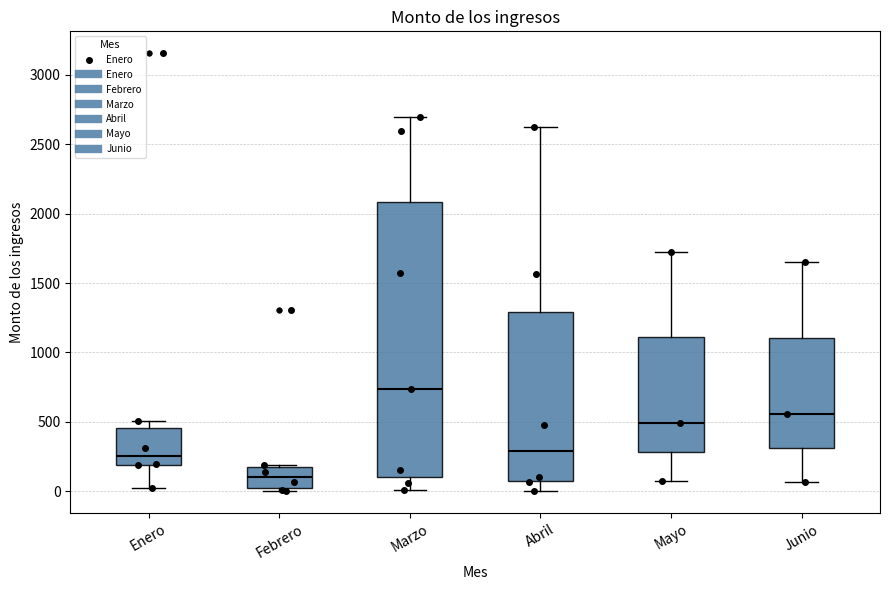

Comparing the boxes themselves (not the whiskers), which one is the tallest?

Marzo